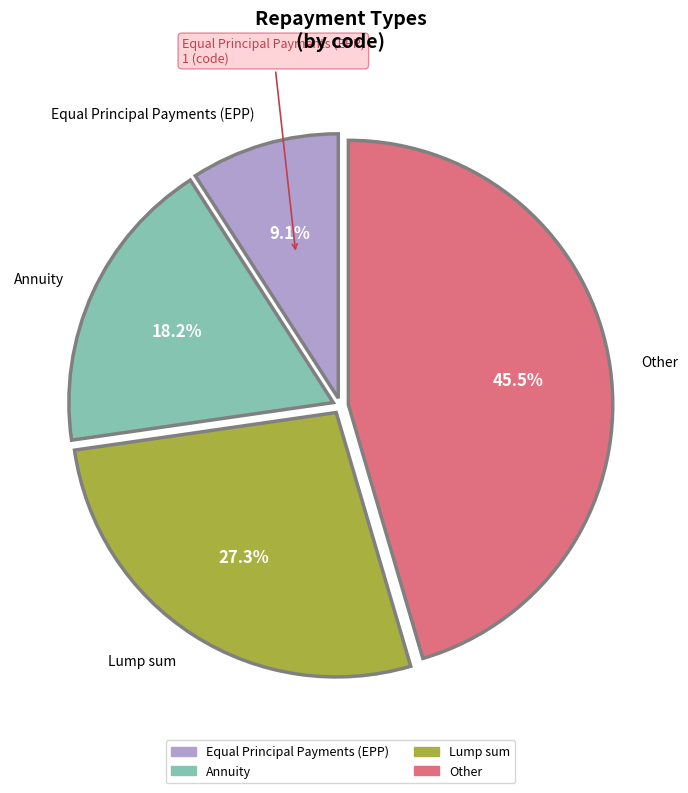

Does any single category account for the majority?

No